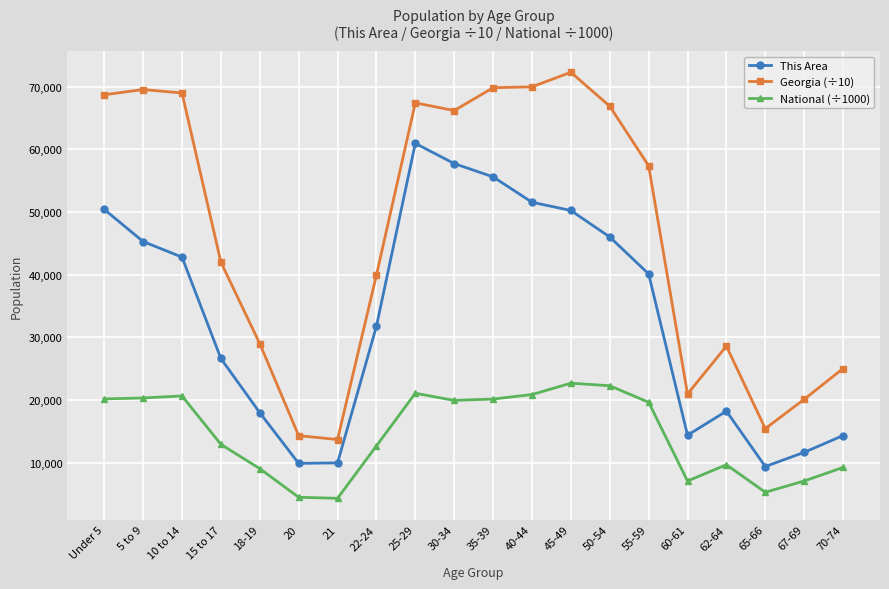

What is the label of the 15th point from the left?

55-59